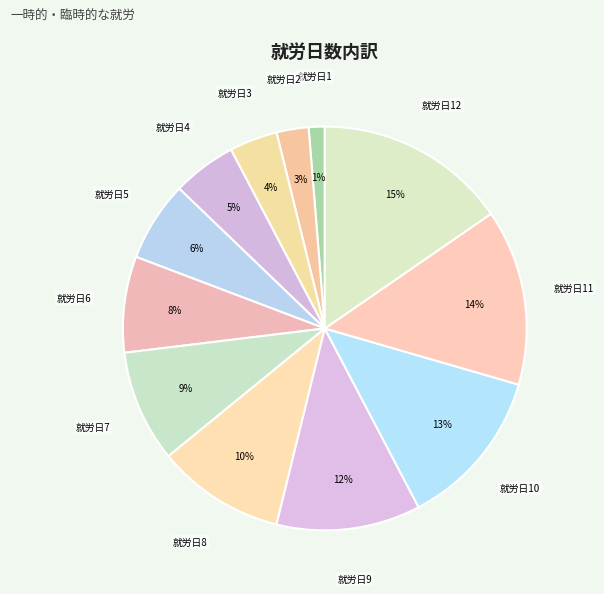

To the nearest percent, what is the difference between the largest and smallest slice percentages?

14%